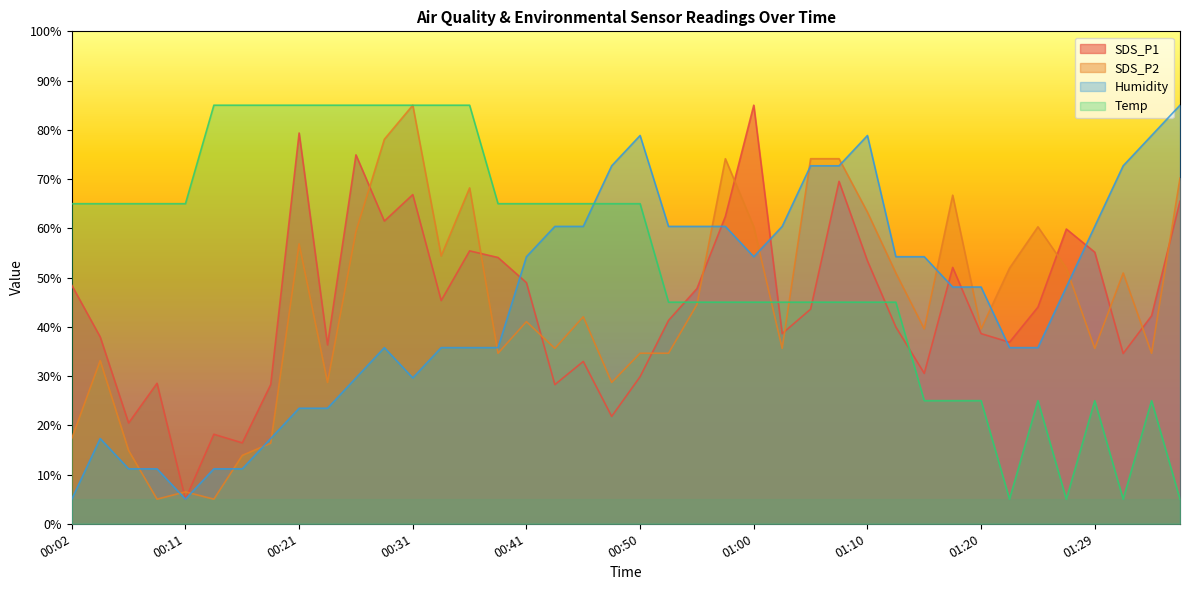

Rank the categories by SDS_P1 value from lowest to highest.

00:11, 00:16, 00:14, 00:06, 00:48, 00:19, 00:43, 00:09, 00:50, 01:15, 00:45, 01:32, 00:24, 01:22, 00:04, 01:03, 01:20, 01:12, 00:53, 01:34, 01:05, 01:24, 00:33, 00:55, 00:02, 00:41, 01:17, 01:10, 00:38, 01:29, 00:36, 01:27, 00:28, 00:58, 01:37, 00:31, 01:07, 00:26, 00:21, 01:00